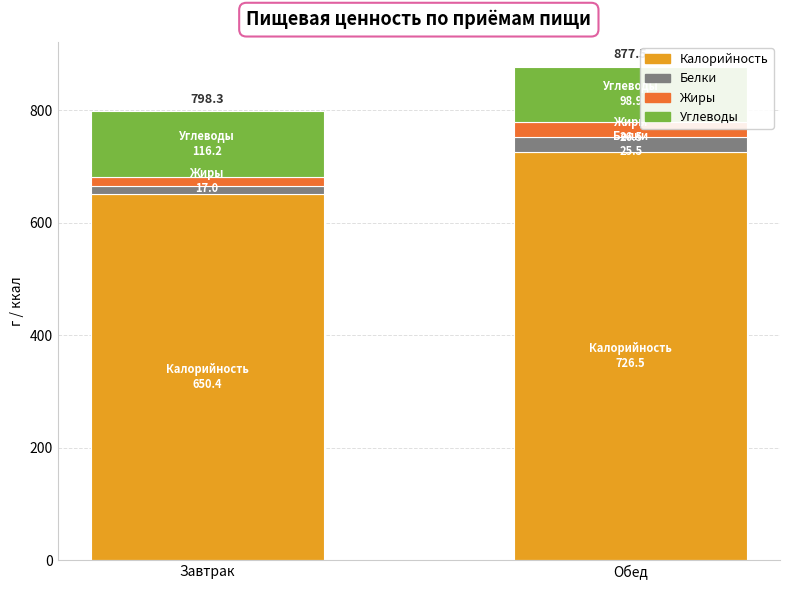

What is the lowest value of the Калорийность series?

650.4